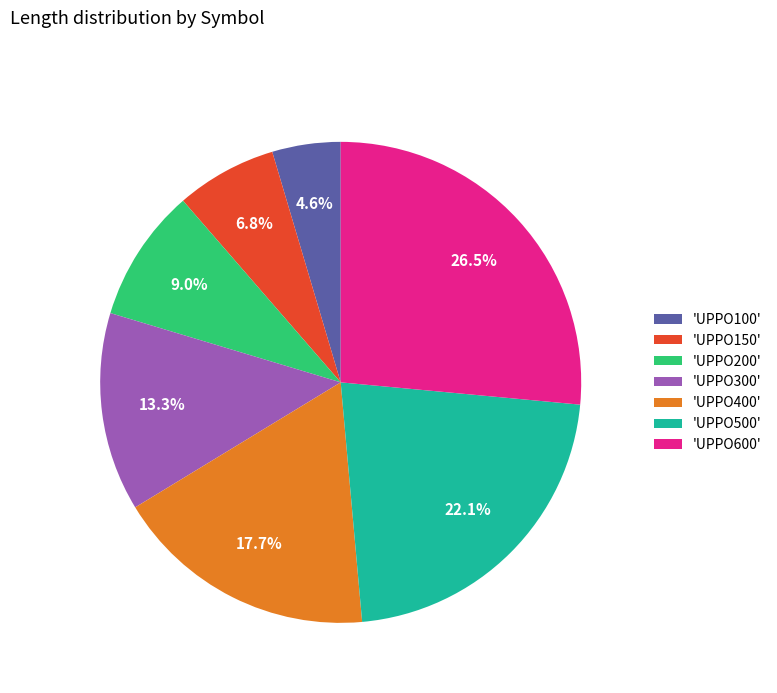

Approximately how many times larger is the value at 'UPPO300' compared to 'UPPO400'?

0.8